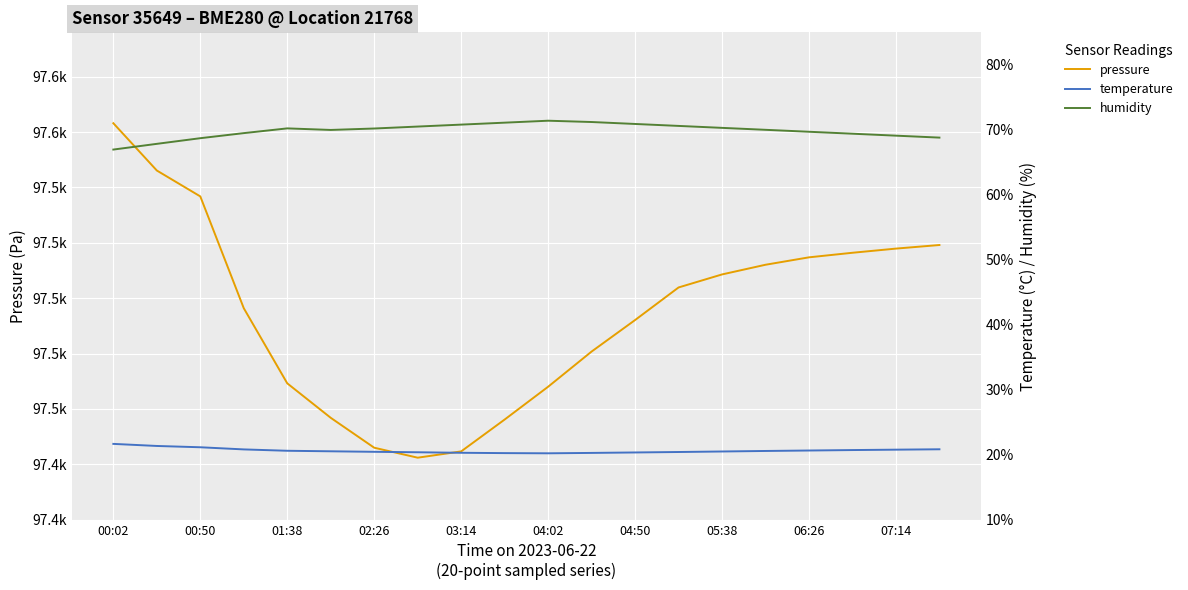

At 17, list the series in order from smallest to largest.

temperature, humidity, pressure